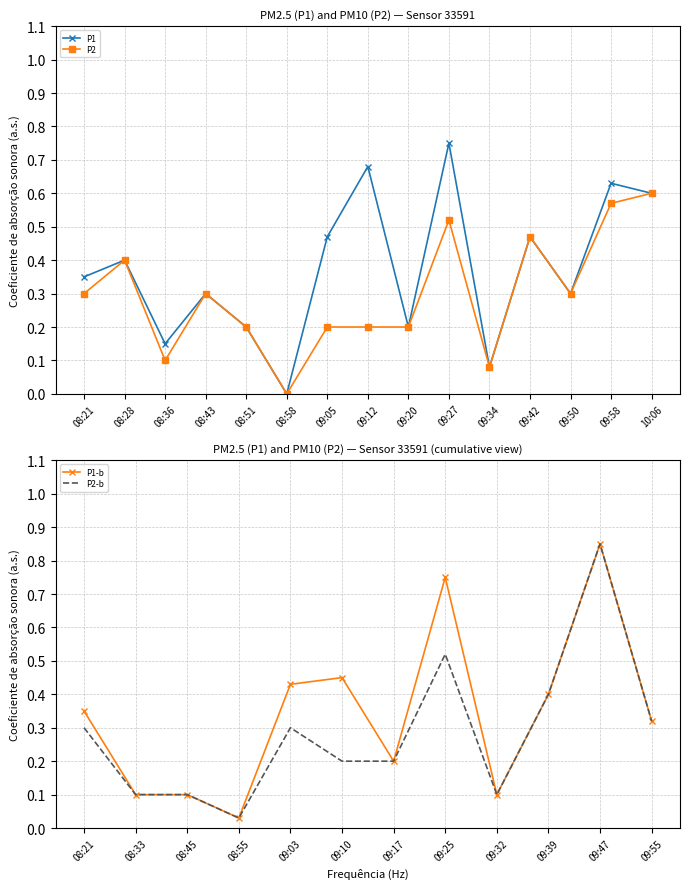

What is the spread (max minus min) of values at 09:27?

0.2